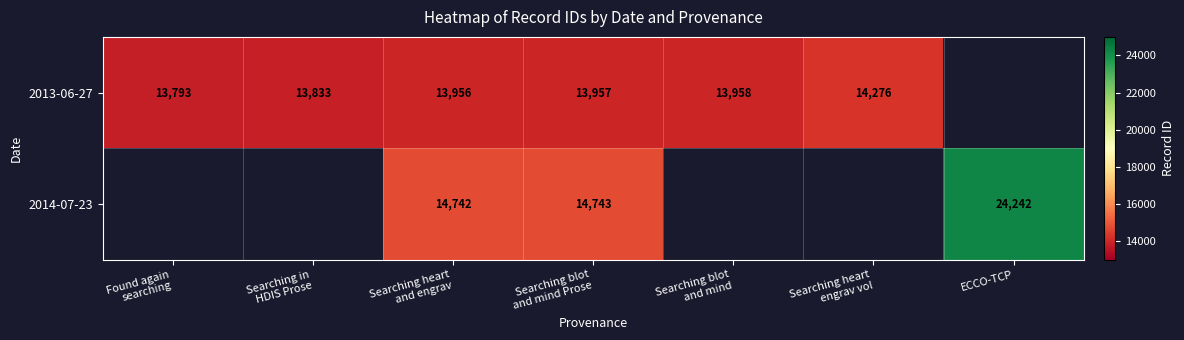

True or false: 2014-07-23 has a value of 14742.0 at Searching heart and engrav.

True